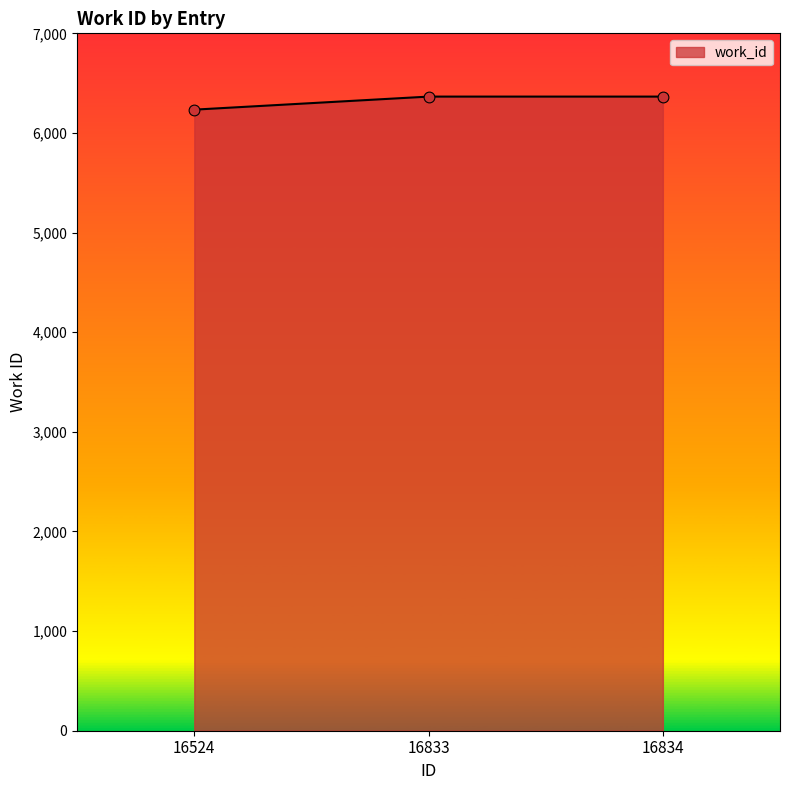

Approximately how many times larger is the value at 16524 compared to 16834?

1.0